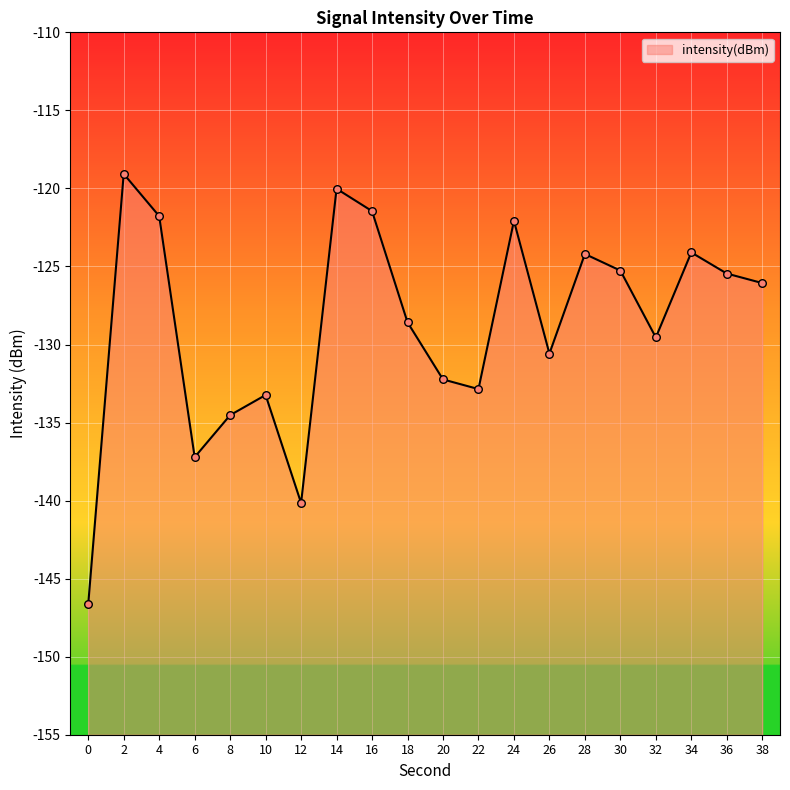

What is the change in value from 24 to 36?

-3.4